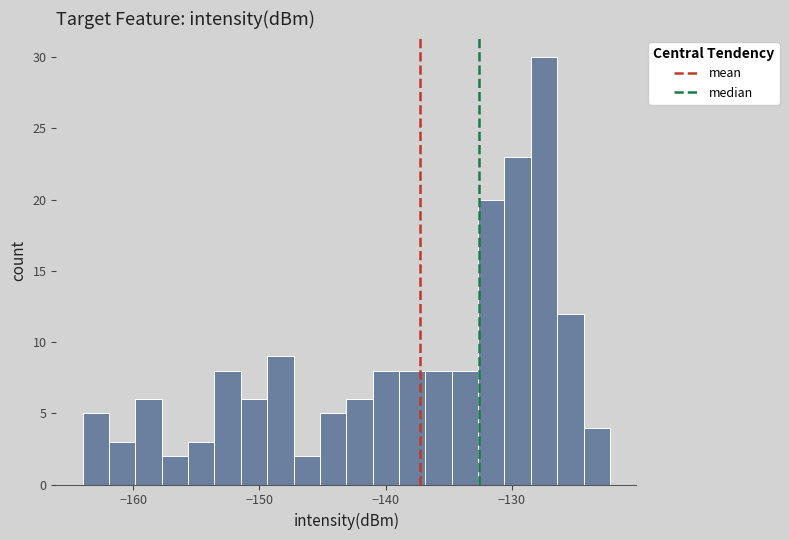

Read against the x-axis, roughly where is the centre of the tallest bar?

-127